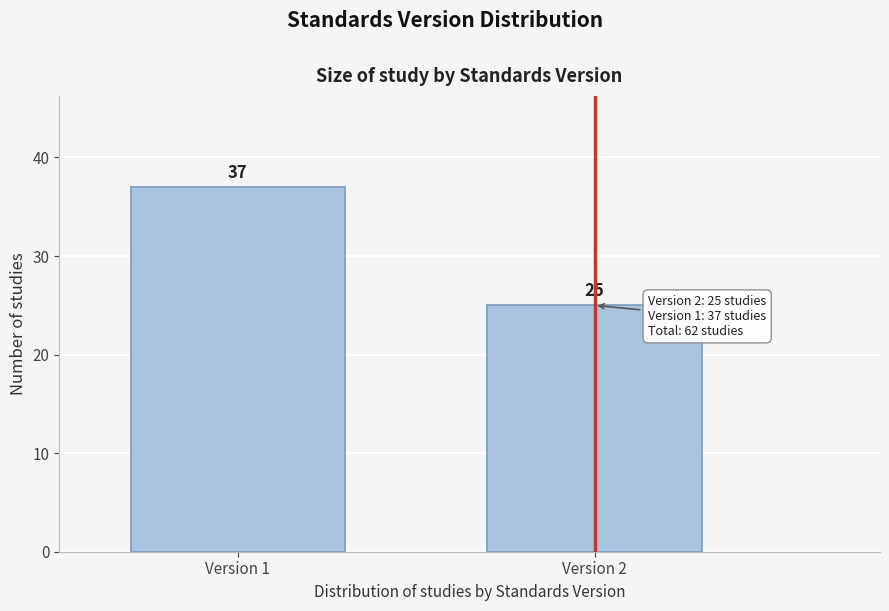

Reading left to right, extract all data points from this chart.

37	25